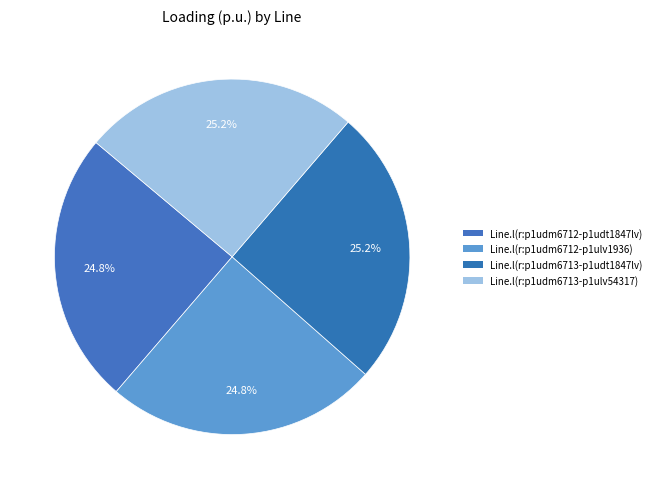

To the nearest percent, what portion does Line.l(r:p1udm6712-p1ulv1936) represent?

25%